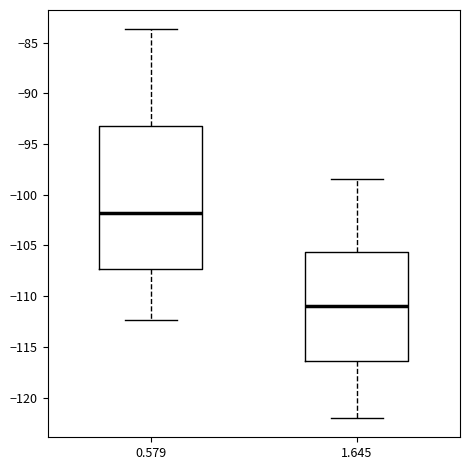

Where does the upper whisker of the box at x = 0.579 end on the y-axis? The values are not printed on the chart, so give them approximately, as read against the axis.

-83.5